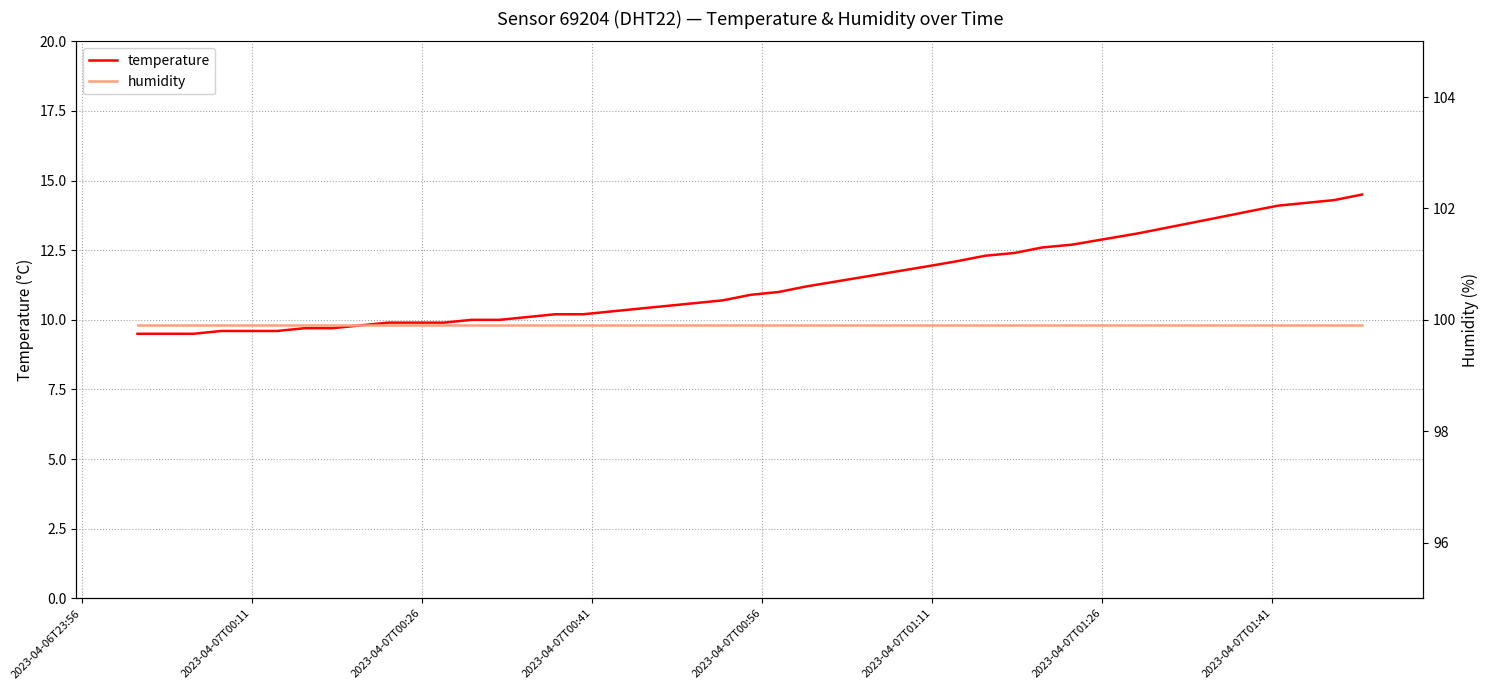

What is the maximum value for temperature?

14.5